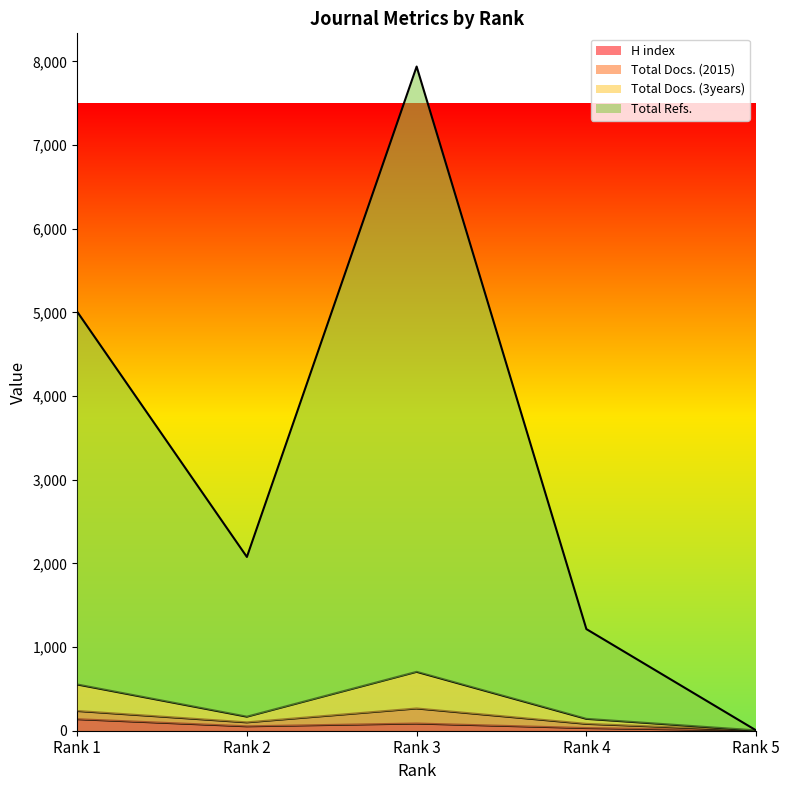

True or false: H index and Total Docs. (2015) cross at least once.

False